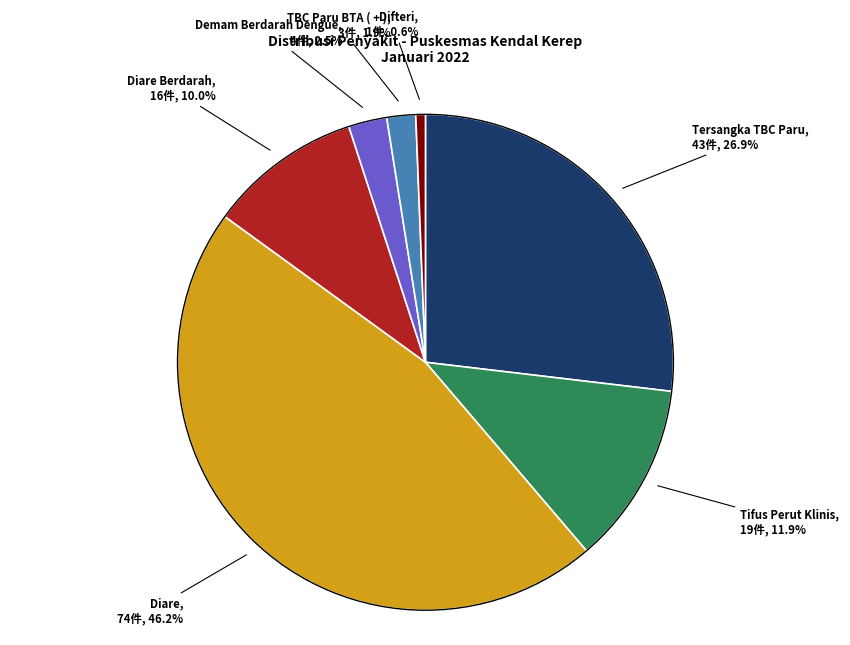

What is the smallest slice in the pie chart?

Difteri